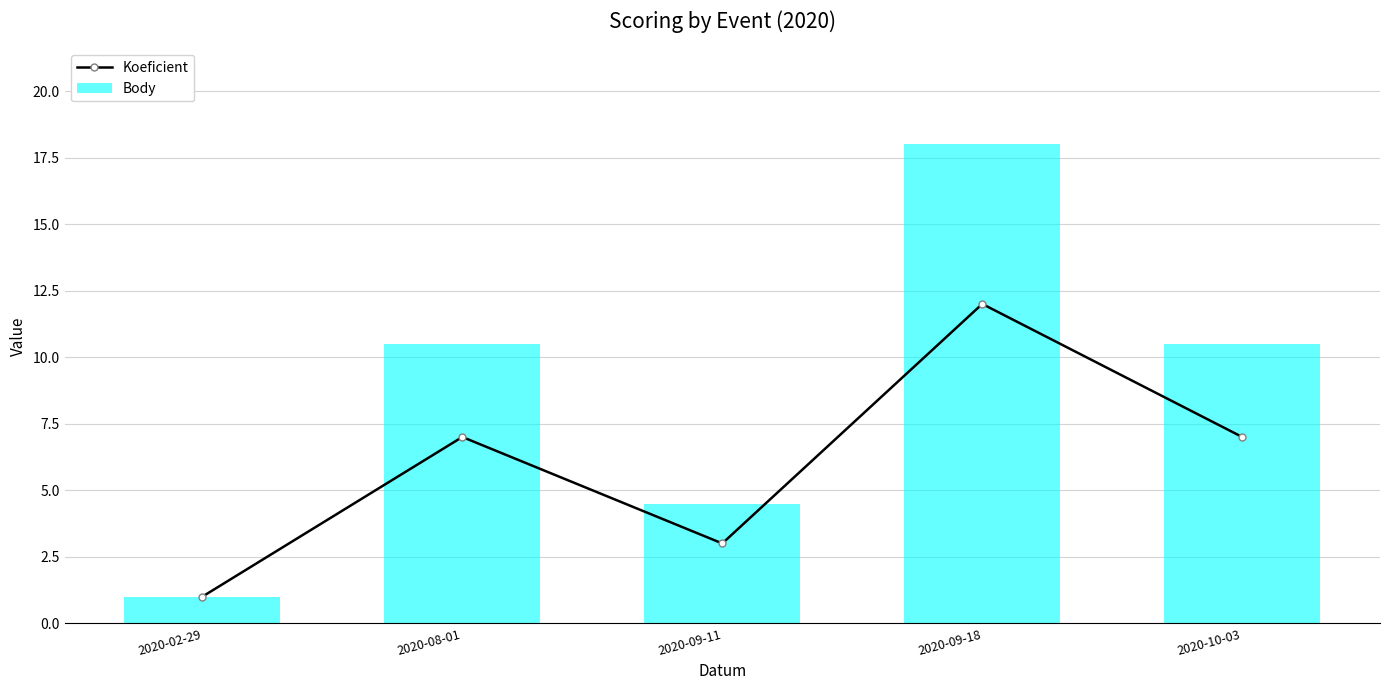

What is the average value of the Koeficient series?

6.0